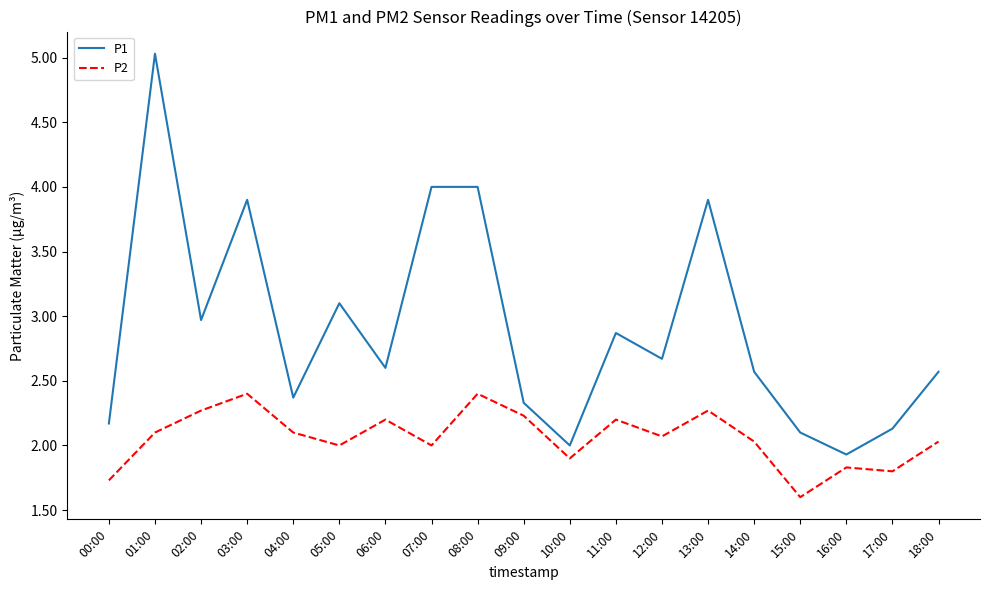

What position from the right is 09:00?

10